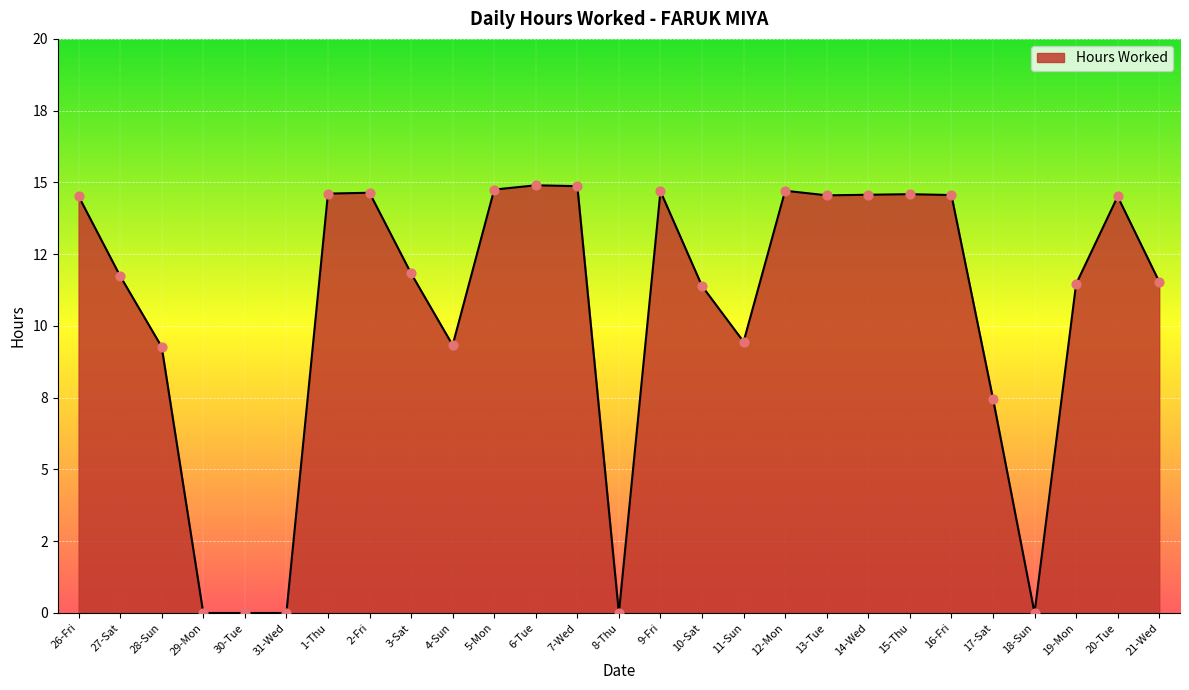

Which has a higher value, 9-Fri or 31-Wed?

9-Fri